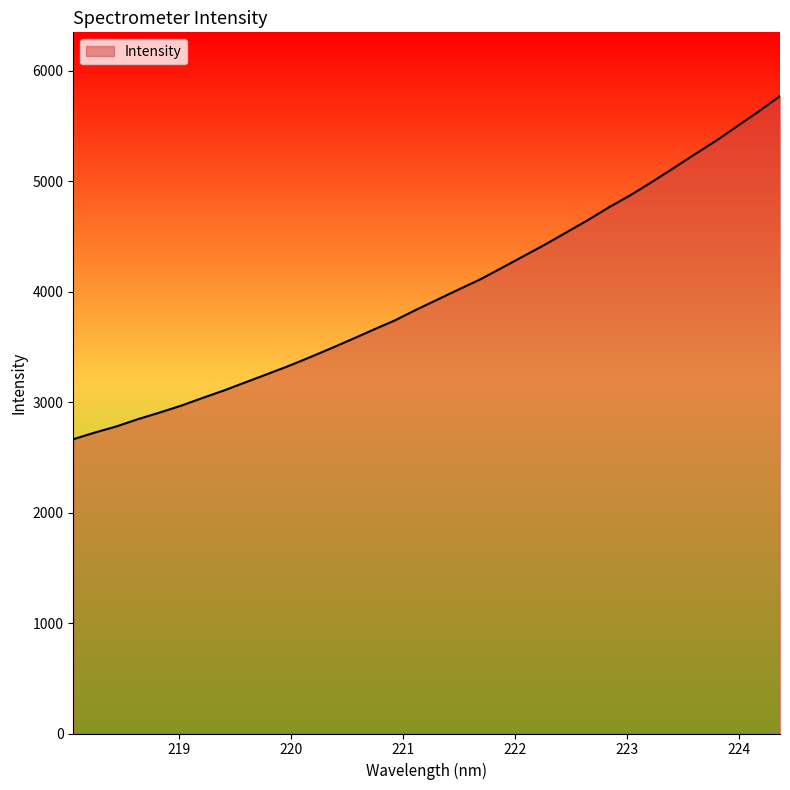

What is the sum of all values?

135864.8